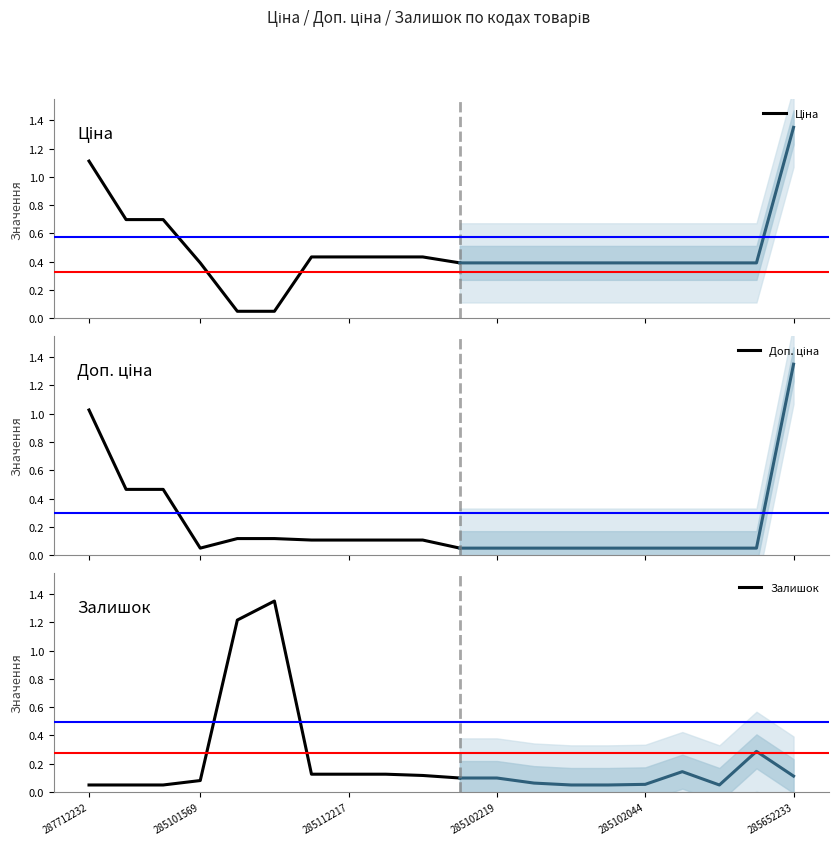

What is the label of the 6th point from the left?

285652233